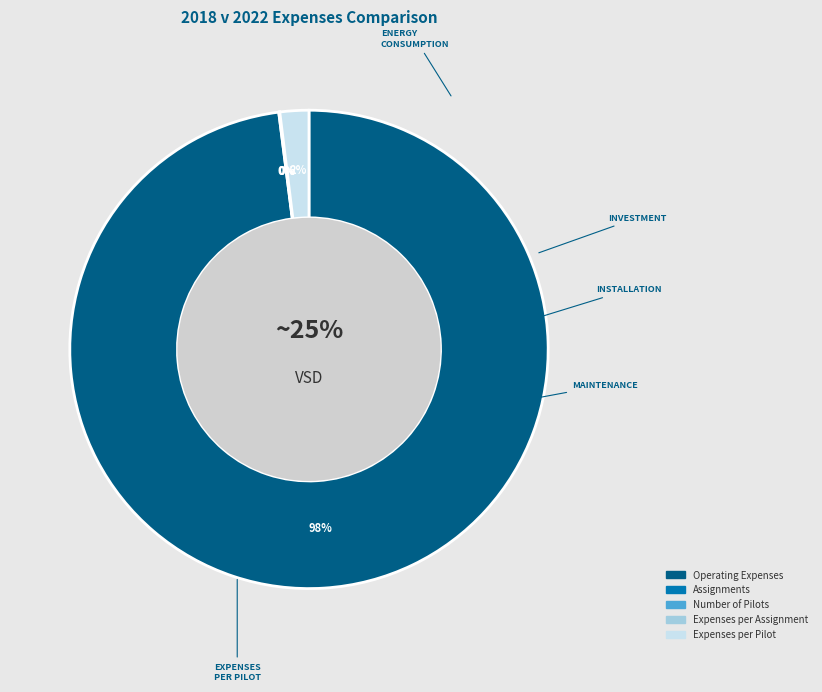

Which category accounts for the majority?

Operating Expenses